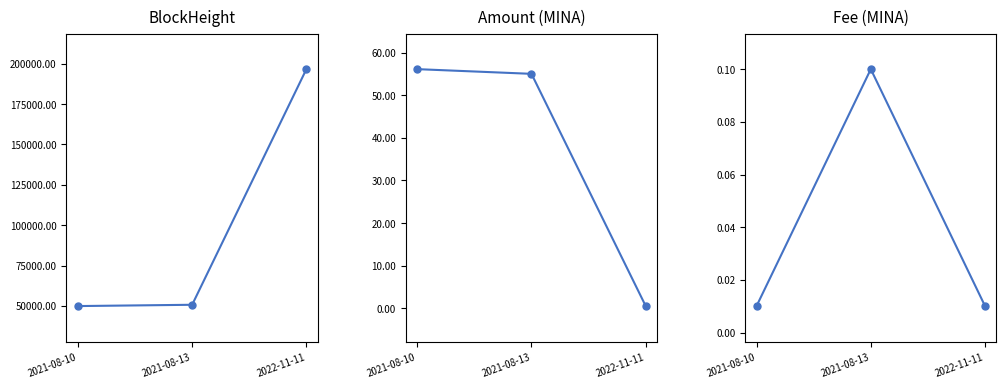

What are all the series names shown in the legend?

BlockHeight, Amount, Fee